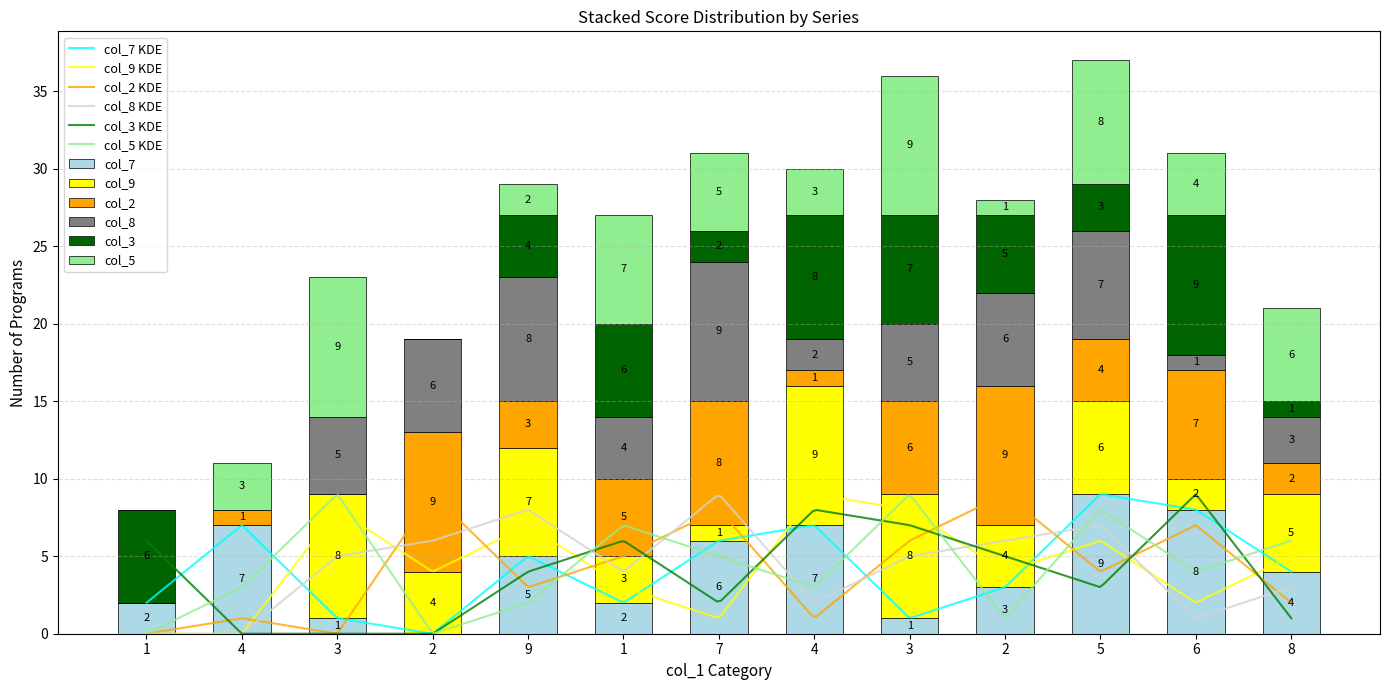

Reading left to right, transcribe all the data shown in this chart.

col_7: 1=2	4=7	3=1	2=0	9=5	1=2	7=6	4=7	3=1	2=3	5=9	6=8	8=4
col_9: 1=0	4=0	3=8	2=4	9=7	1=3	7=1	4=9	3=8	2=4	5=6	6=2	8=5
col_2: 1=0	4=1	3=0	2=9	9=3	1=5	7=8	4=1	3=6	2=9	5=4	6=7	8=2
col_8: 1=0	4=0	3=5	2=6	9=8	1=4	7=9	4=2	3=5	2=6	5=7	6=1	8=3
col_3: 1=6	4=0	3=0	2=0	9=4	1=6	7=2	4=8	3=7	2=5	5=3	6=9	8=1
col_5: 1=0	4=3	3=9	2=0	9=2	1=7	7=5	4=3	3=9	2=1	5=8	6=4	8=6